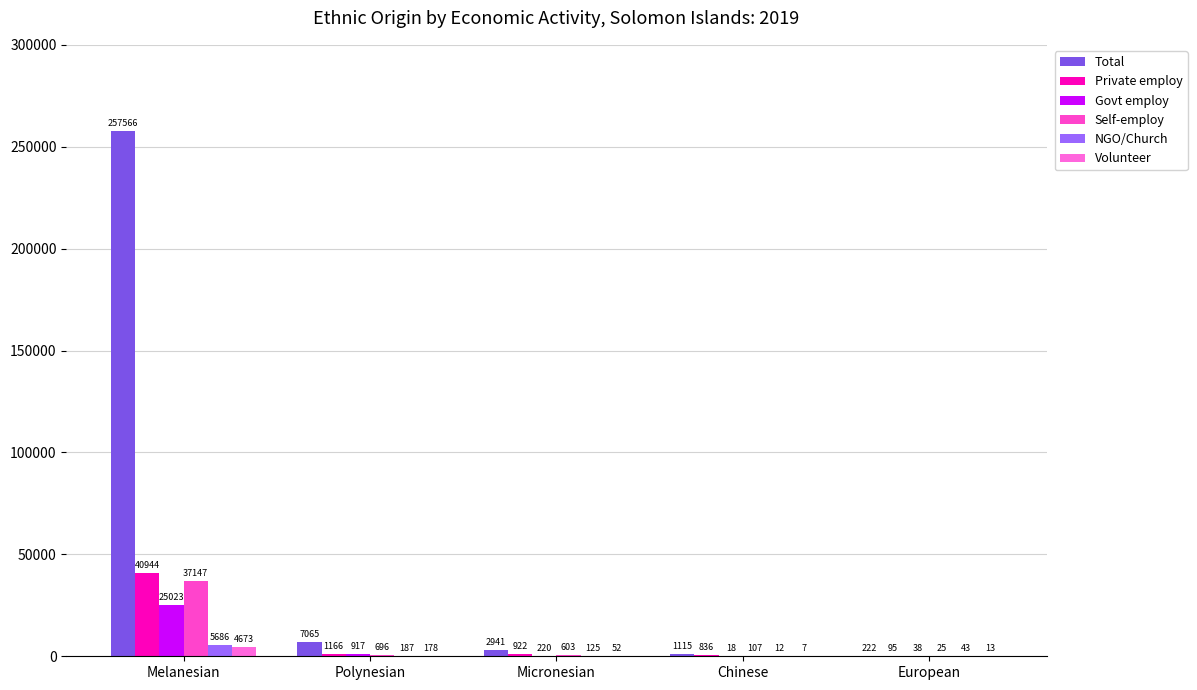

Which category has the highest value in the Private employ series?

Melanesian